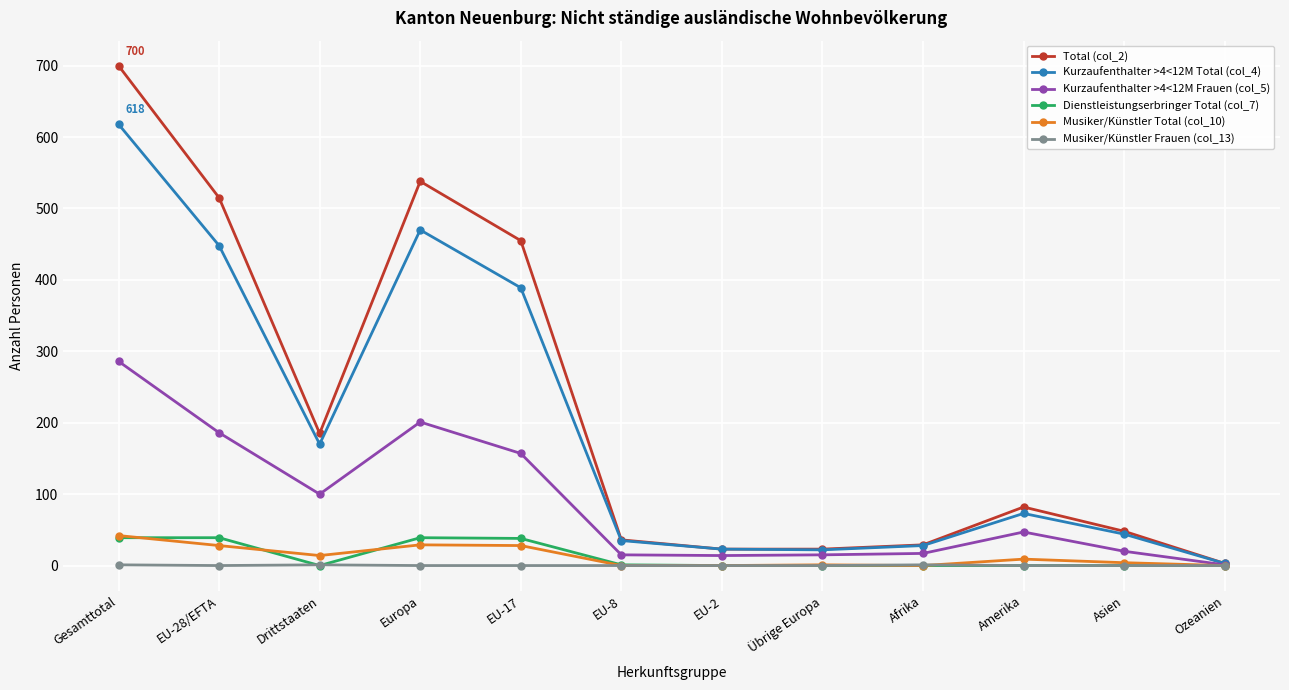

Where is the first local minimum for Kurzaufenthalter >4<12M Total (col_4)?

Drittstaaten